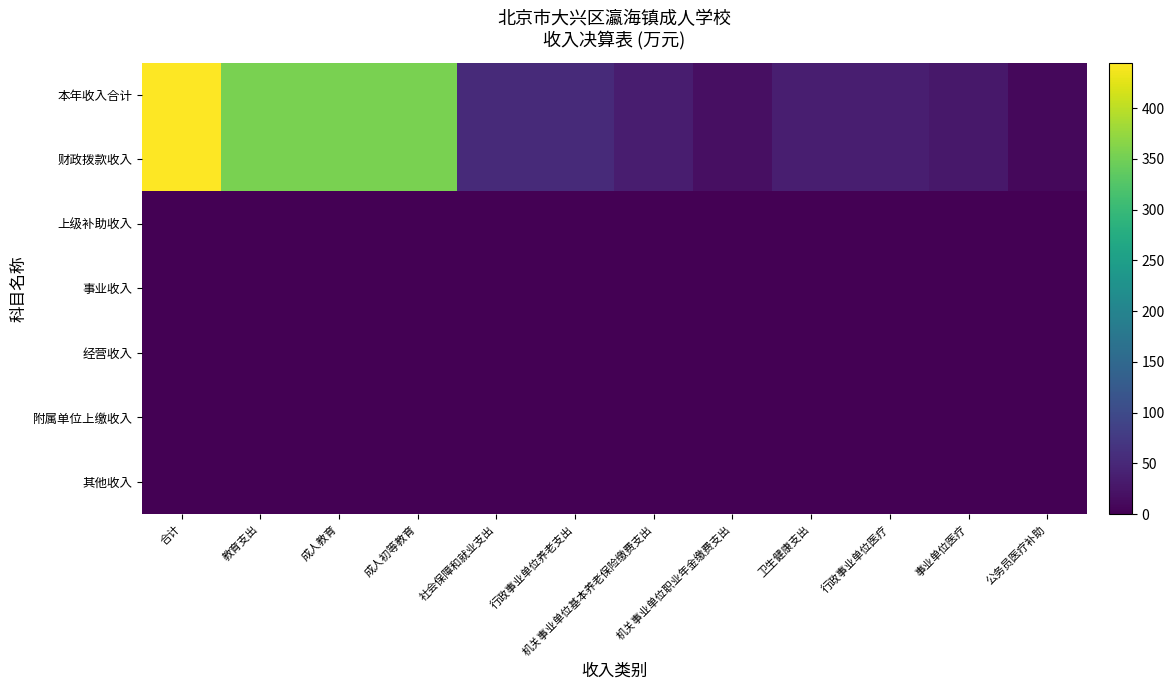

Reading left to right, extract all data points from this chart.

本年收入合计: 合计=444.8	教育支出=354.9	成人教育=354.9	成人初等教育=354.9	社会保障和就业支出=52.2	行政事业单位养老支出=52.2	机关事业单位基本养老保险缴费支出=34.8	机关事业单位职业年金缴费支出=17.4	卫生健康支出=37.6	行政事业单位医疗=37.6	事业单位医疗=28.8	公务员医疗补助=8.8
财政拨款收入: 合计=444.8	教育支出=354.9	成人教育=354.9	成人初等教育=354.9	社会保障和就业支出=52.2	行政事业单位养老支出=52.2	机关事业单位基本养老保险缴费支出=34.8	机关事业单位职业年金缴费支出=17.4	卫生健康支出=37.6	行政事业单位医疗=37.6	事业单位医疗=28.8	公务员医疗补助=8.8
上级补助收入: 合计=0.0	教育支出=0.0	成人教育=0.0	成人初等教育=0.0	社会保障和就业支出=0.0	行政事业单位养老支出=0.0	机关事业单位基本养老保险缴费支出=0.0	机关事业单位职业年金缴费支出=0.0	卫生健康支出=0.0	行政事业单位医疗=0.0	事业单位医疗=0.0	公务员医疗补助=0.0
事业收入: 合计=0.0	教育支出=0.0	成人教育=0.0	成人初等教育=0.0	社会保障和就业支出=0.0	行政事业单位养老支出=0.0	机关事业单位基本养老保险缴费支出=0.0	机关事业单位职业年金缴费支出=0.0	卫生健康支出=0.0	行政事业单位医疗=0.0	事业单位医疗=0.0	公务员医疗补助=0.0
经营收入: 合计=0.0	教育支出=0.0	成人教育=0.0	成人初等教育=0.0	社会保障和就业支出=0.0	行政事业单位养老支出=0.0	机关事业单位基本养老保险缴费支出=0.0	机关事业单位职业年金缴费支出=0.0	卫生健康支出=0.0	行政事业单位医疗=0.0	事业单位医疗=0.0	公务员医疗补助=0.0
附属单位上缴收入: 合计=0.0	教育支出=0.0	成人教育=0.0	成人初等教育=0.0	社会保障和就业支出=0.0	行政事业单位养老支出=0.0	机关事业单位基本养老保险缴费支出=0.0	机关事业单位职业年金缴费支出=0.0	卫生健康支出=0.0	行政事业单位医疗=0.0	事业单位医疗=0.0	公务员医疗补助=0.0
其他收入: 合计=0.0	教育支出=0.0	成人教育=0.0	成人初等教育=0.0	社会保障和就业支出=0.0	行政事业单位养老支出=0.0	机关事业单位基本养老保险缴费支出=0.0	机关事业单位职业年金缴费支出=0.0	卫生健康支出=0.0	行政事业单位医疗=0.0	事业单位医疗=0.0	公务员医疗补助=0.0